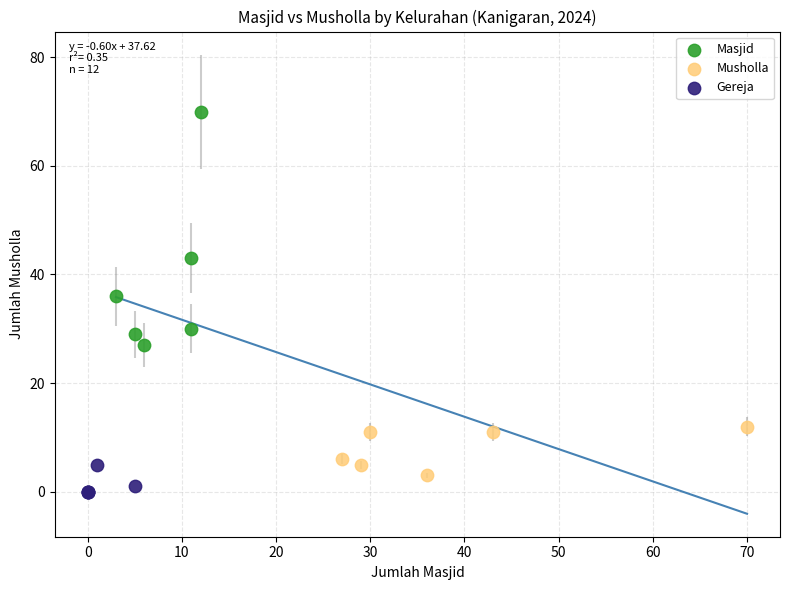

Which series contains the lowest Y value?

Gereja